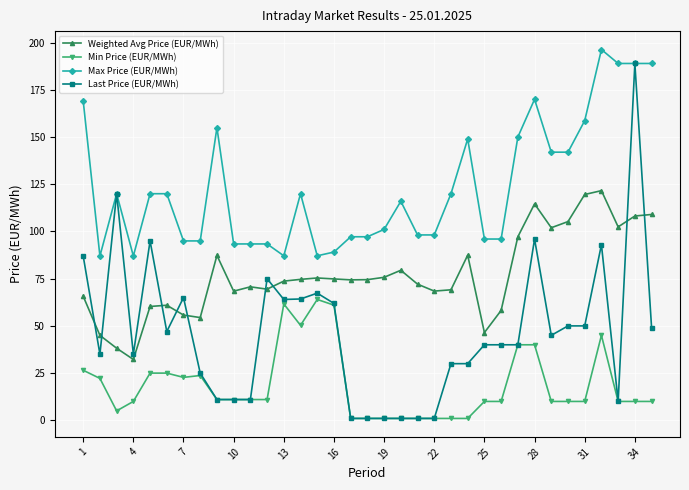

What is the difference between the maximum and minimum values in the Min Price (EUR/MWh) series?

63.0